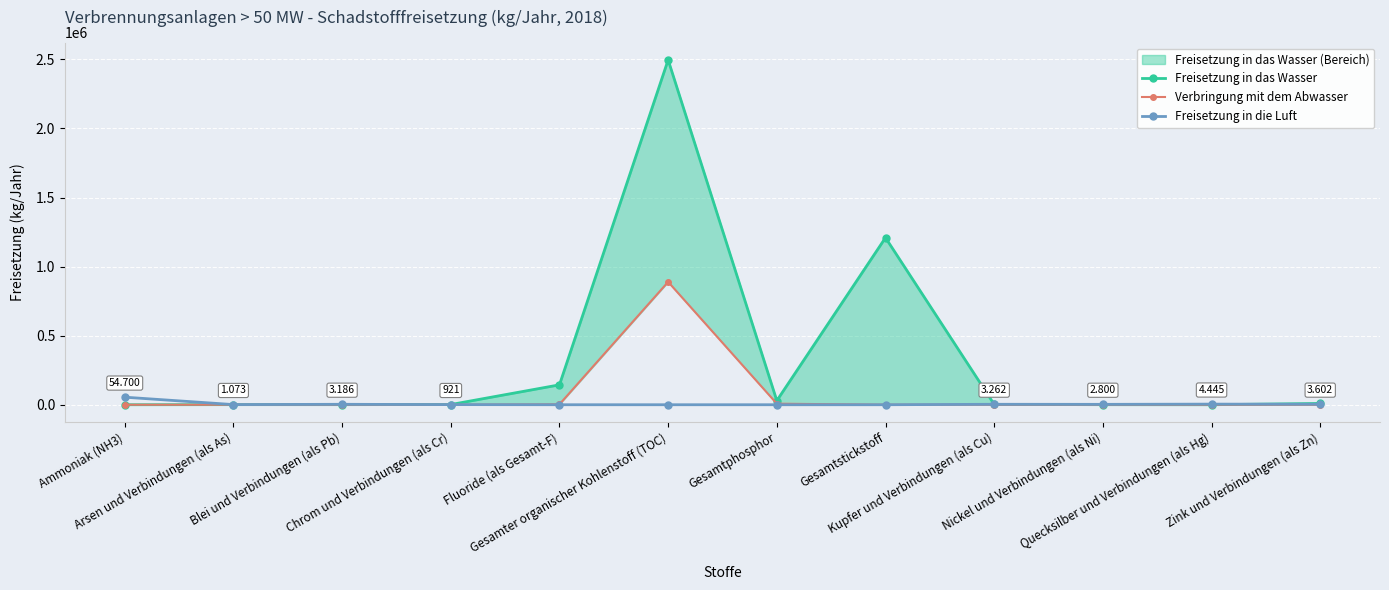

How many intersections are there between Freisetzung in die Luft and Freisetzung in das Wasser?

3